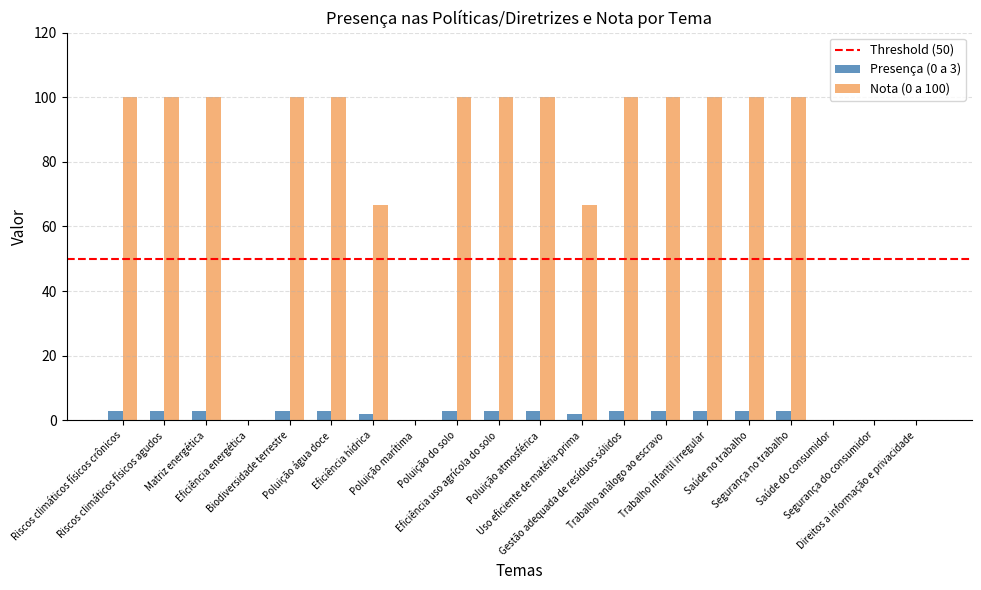

Reading left to right, transcribe all the data shown in this chart.

Presença (0 a 3): Riscos climáticos físicos crônicos=3.0	Riscos climáticos físicos agudos=3.0	Matriz energética=3.0	Eficiência energética=0.0	Biodiversidade terrestre=3.0	Poluição água doce=3.0	Eficiência hídrica=2.0	Poluição marítima=0.0	Poluição do solo=3.0	Eficiência uso agrícola do solo=3.0	Poluição atmosférica=3.0	Uso eficiente de matéria-prima=2.0	Gestão adequada de resíduos sólidos=3.0	Trabalho análogo ao escravo=3.0	Trabalho infantil irregular=3.0	Saúde no trabalho=3.0	Segurança no trabalho=3.0	Saúde do consumidor=0.0	Segurança do consumidor=0.0	Direitos a informação e privacidade=0.0
Nota (0 a 100): Riscos climáticos físicos crônicos=100.0	Riscos climáticos físicos agudos=100.0	Matriz energética=100.0	Eficiência energética=0.0	Biodiversidade terrestre=100.0	Poluição água doce=100.0	Eficiência hídrica=66.7	Poluição marítima=0.0	Poluição do solo=100.0	Eficiência uso agrícola do solo=100.0	Poluição atmosférica=100.0	Uso eficiente de matéria-prima=66.7	Gestão adequada de resíduos sólidos=100.0	Trabalho análogo ao escravo=100.0	Trabalho infantil irregular=100.0	Saúde no trabalho=100.0	Segurança no trabalho=100.0	Saúde do consumidor=0.0	Segurança do consumidor=0.0	Direitos a informação e privacidade=0.0